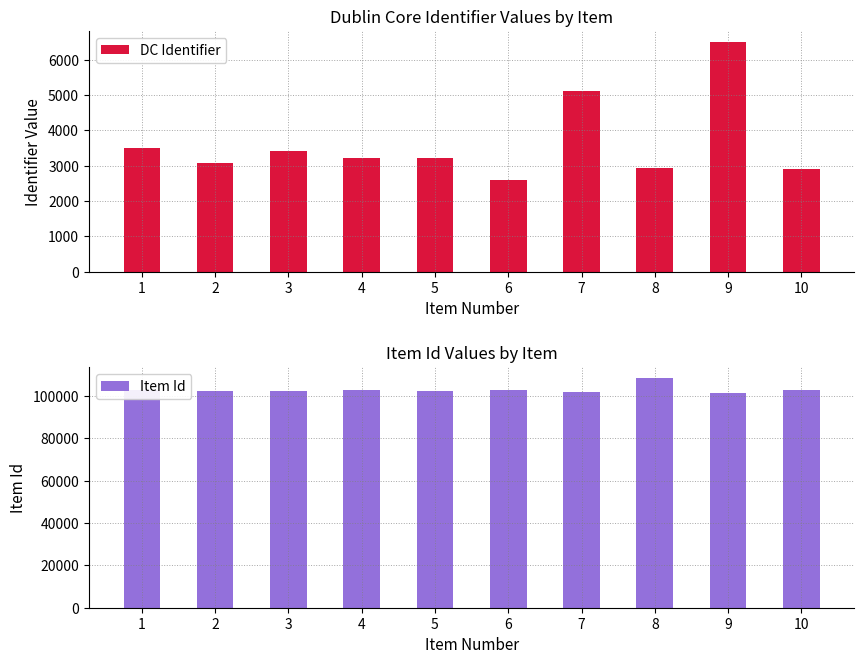

What value does the Item Id series have at 8?

108346